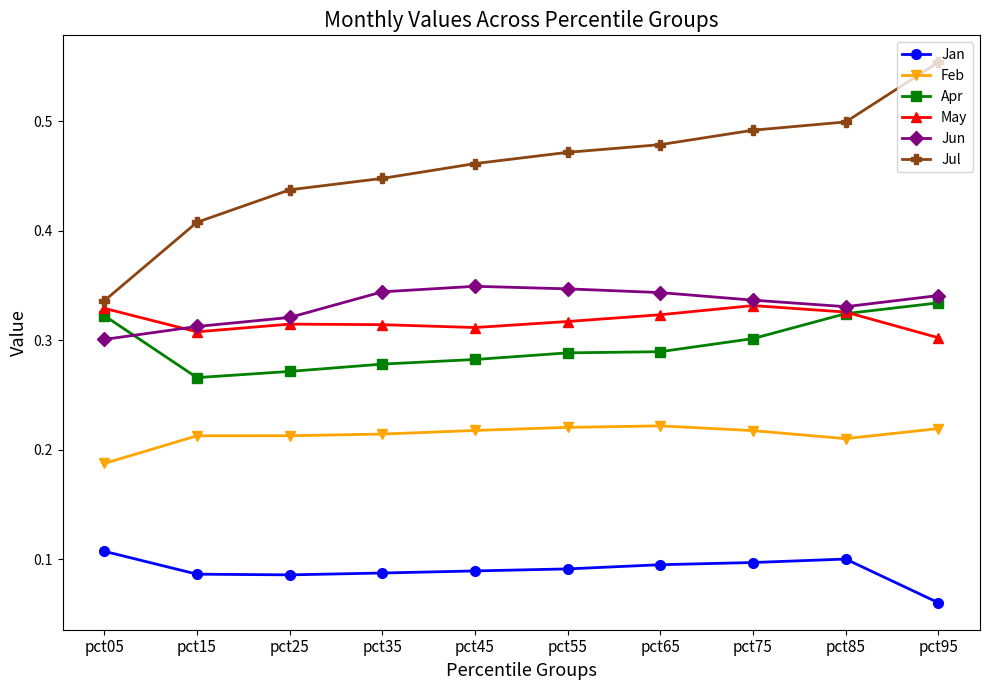

True or false: Jun has a value of 0.3 at pct25.

True